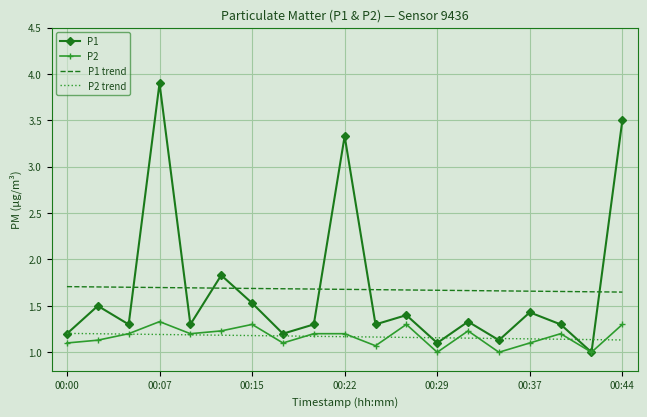

What is the smallest value displayed?

1.0